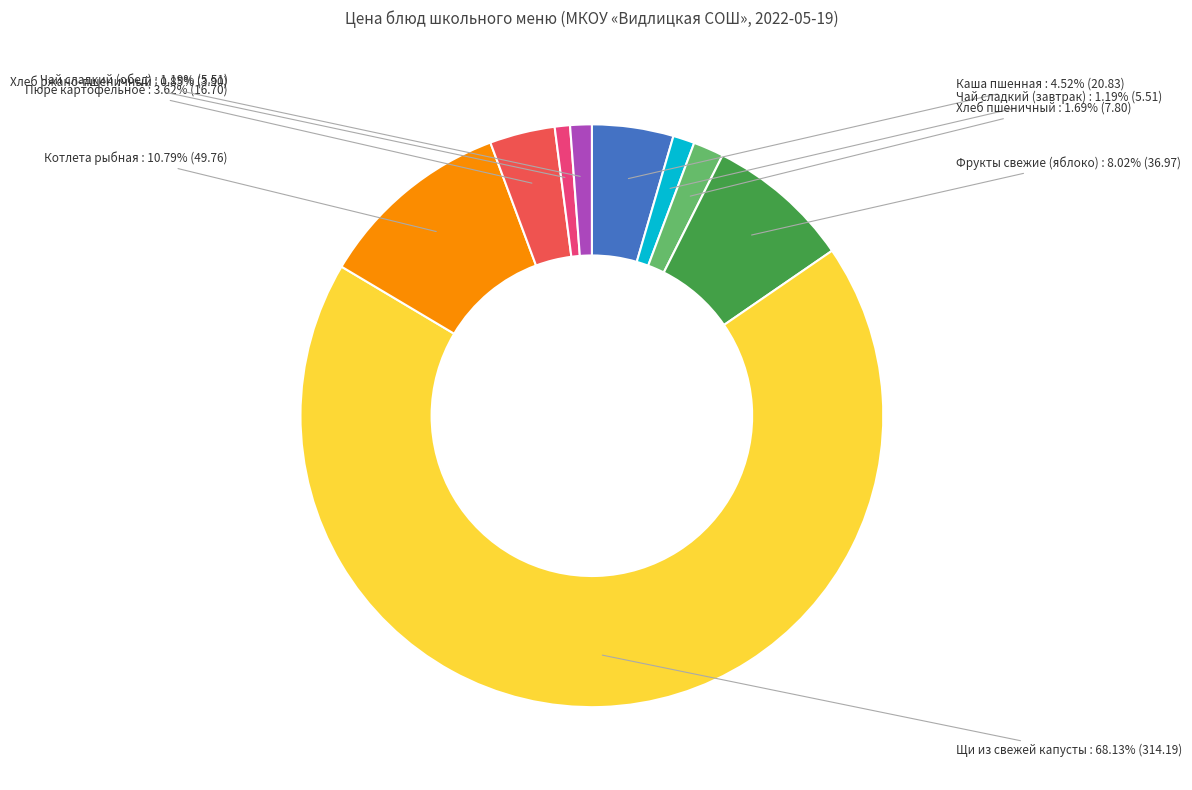

To the nearest percent, what percentage of the pie is Щи из свежей капусты?

68%